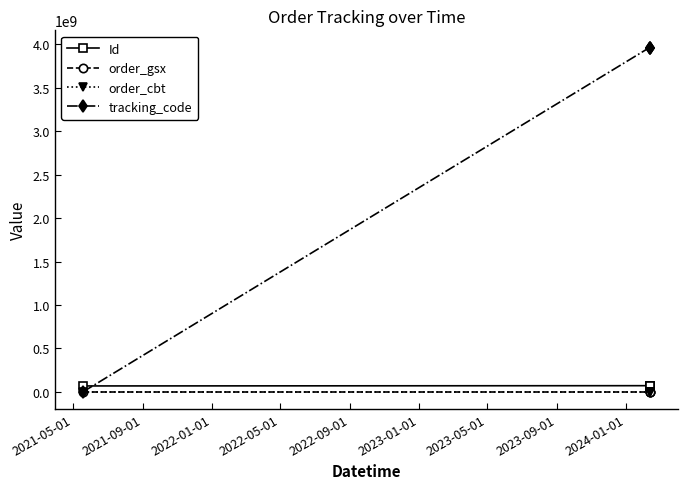

What is the greatest value displayed?

3964567664